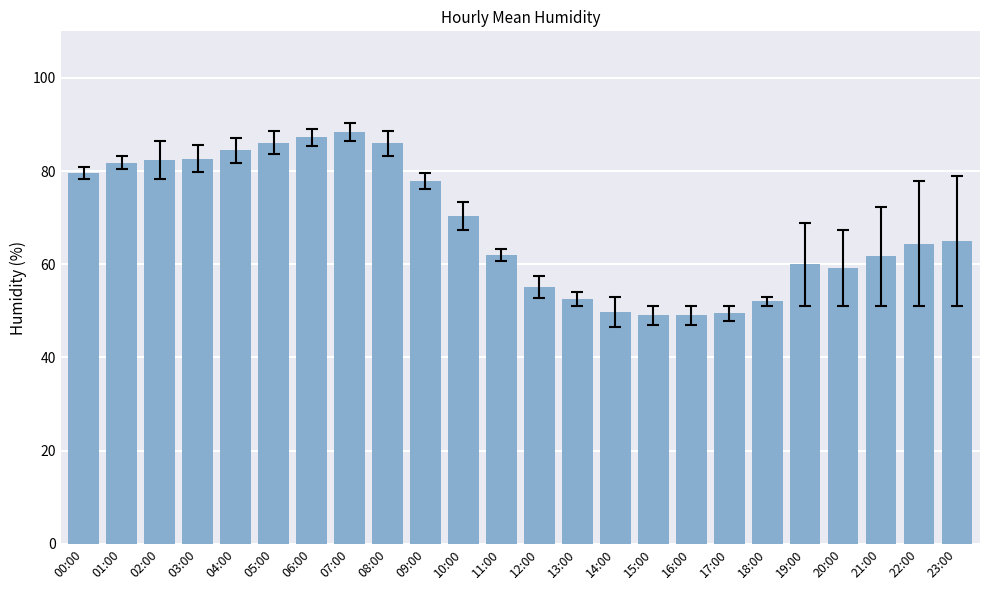

What is the greatest value displayed?

88.5